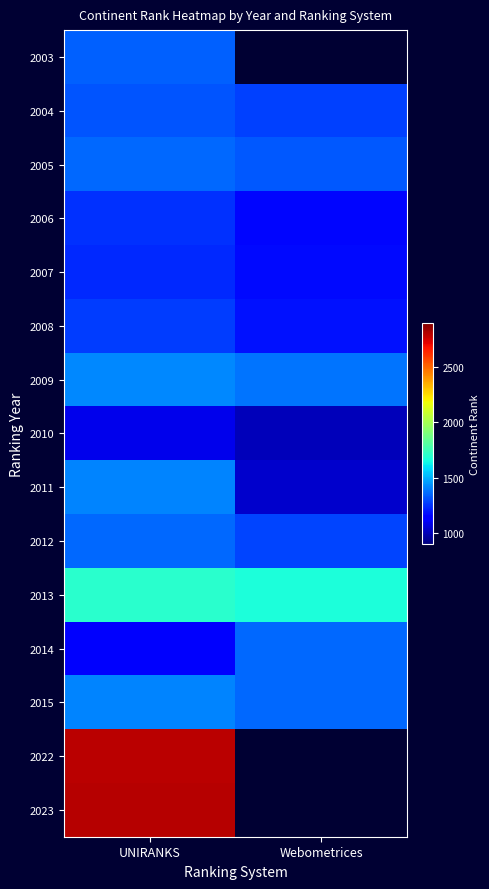

At how many categories does at least one series exceed 1288?

2